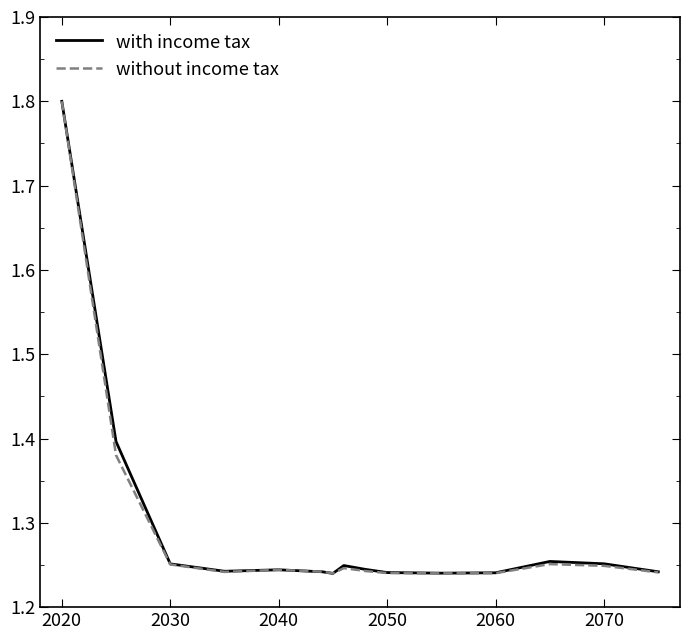

What is the greatest value displayed?

1.8